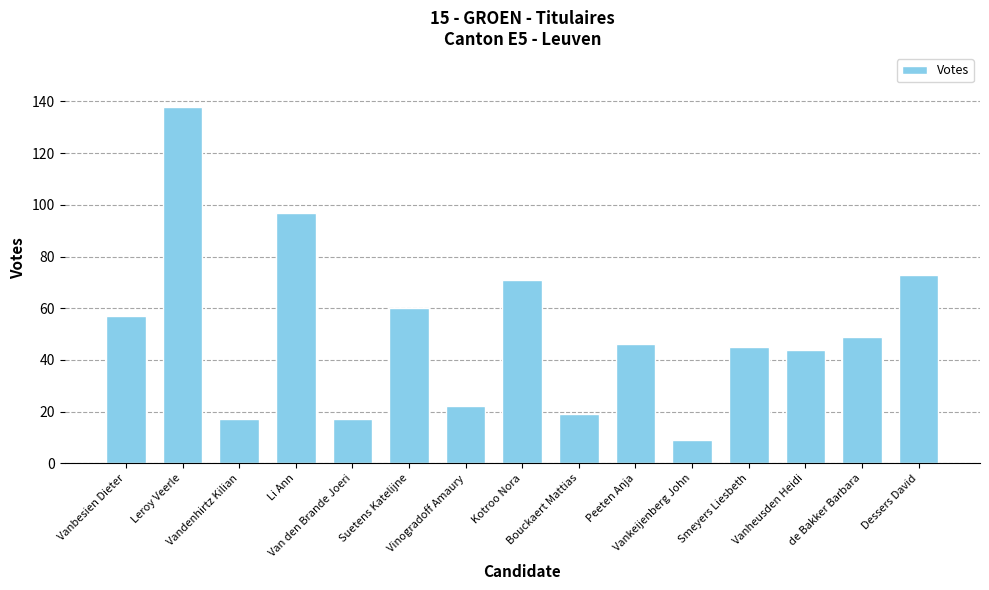

How many bars are there in total?

15